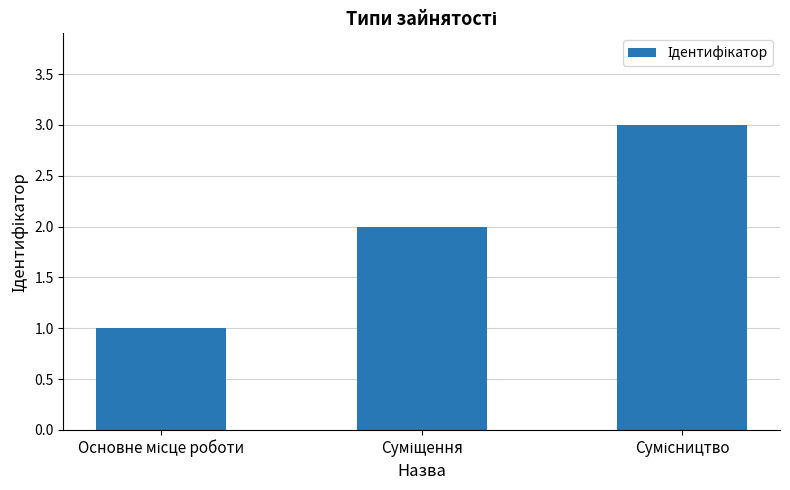

What is the sum of all values?

6